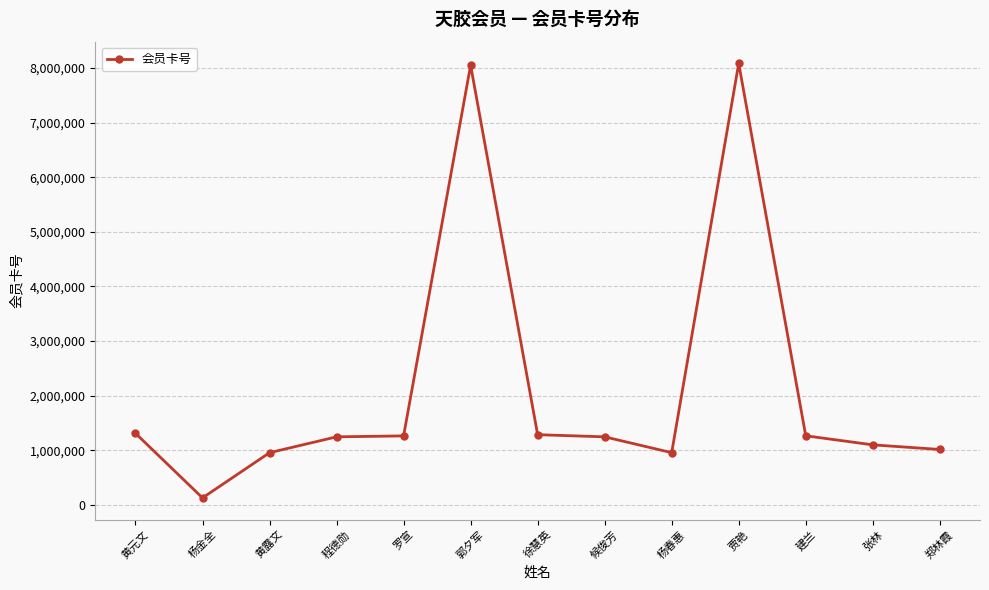

What is the change in value from 罗宣 to 郭夕军?

+6789903